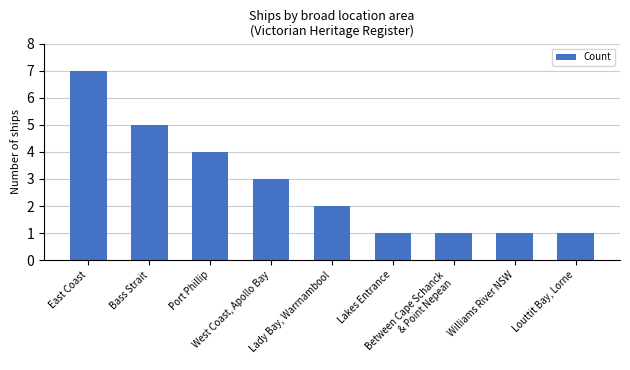

What is the sum of all values?

25